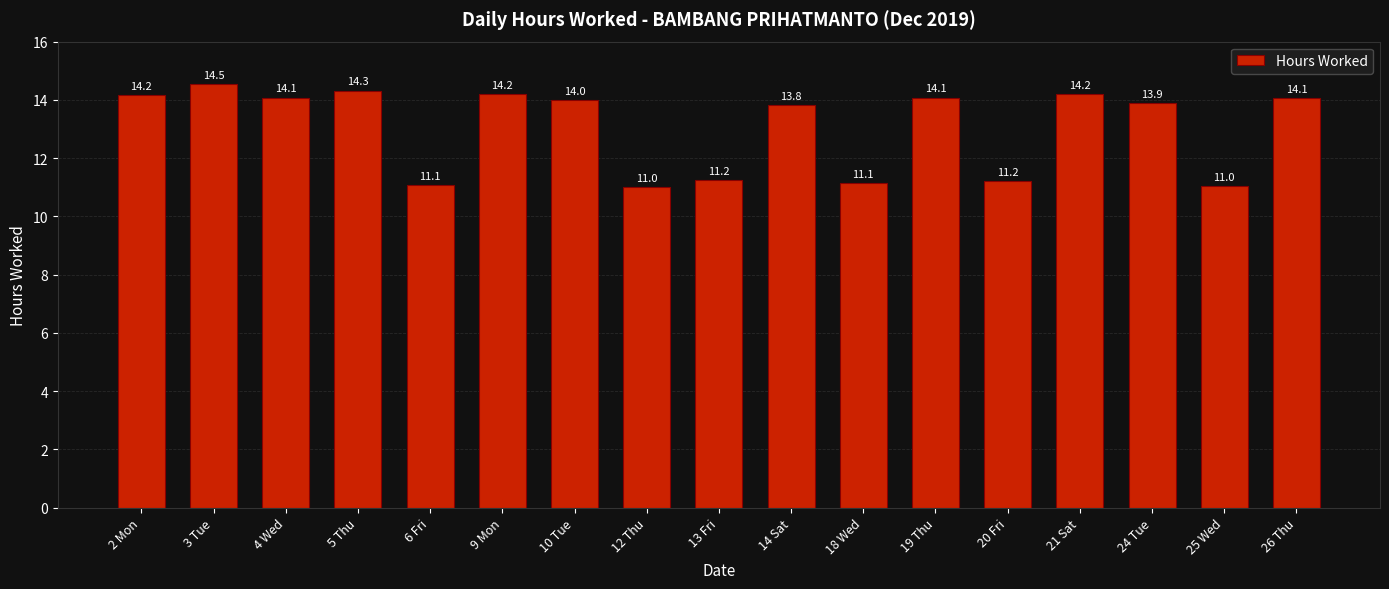

What is the difference between the values at 6 Fri and 5 Thu?

3.3